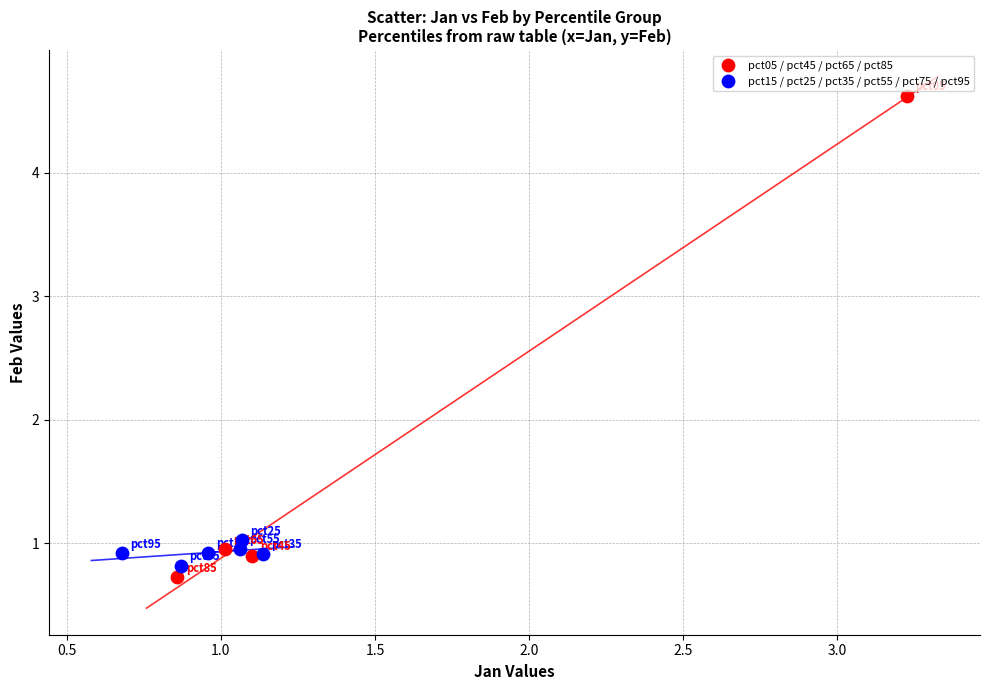

Which series reaches the maximum Y coordinate?

pct05 / pct45 / pct65 / pct85